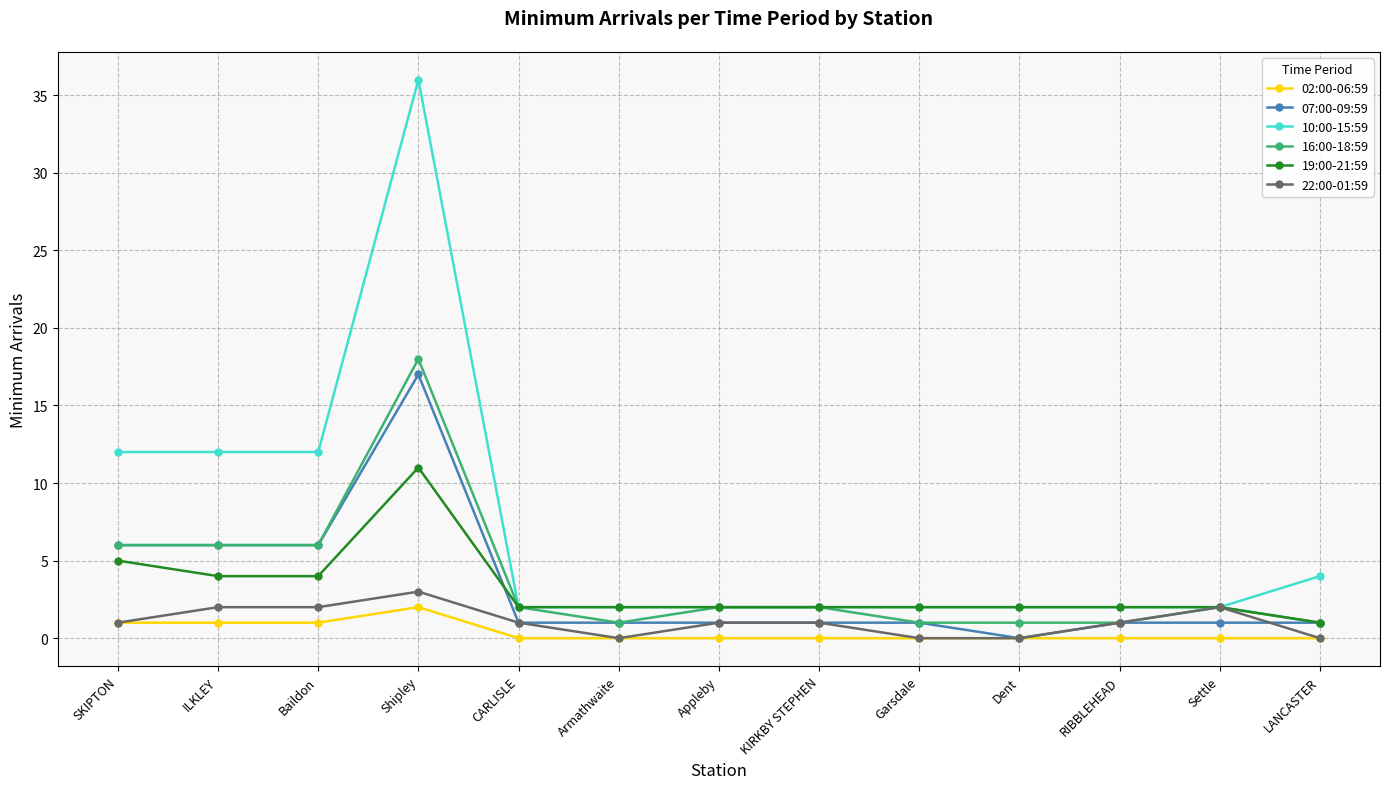

How many distinct data groups are displayed?

6